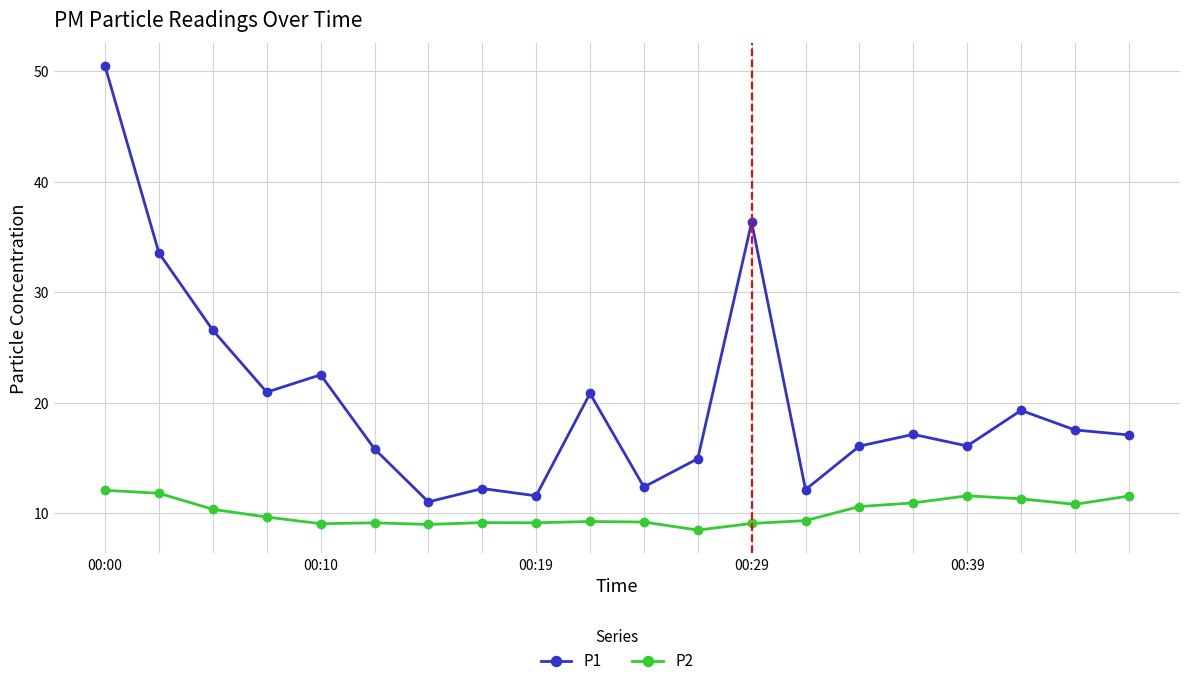

What is the maximum value for P2?

12.1